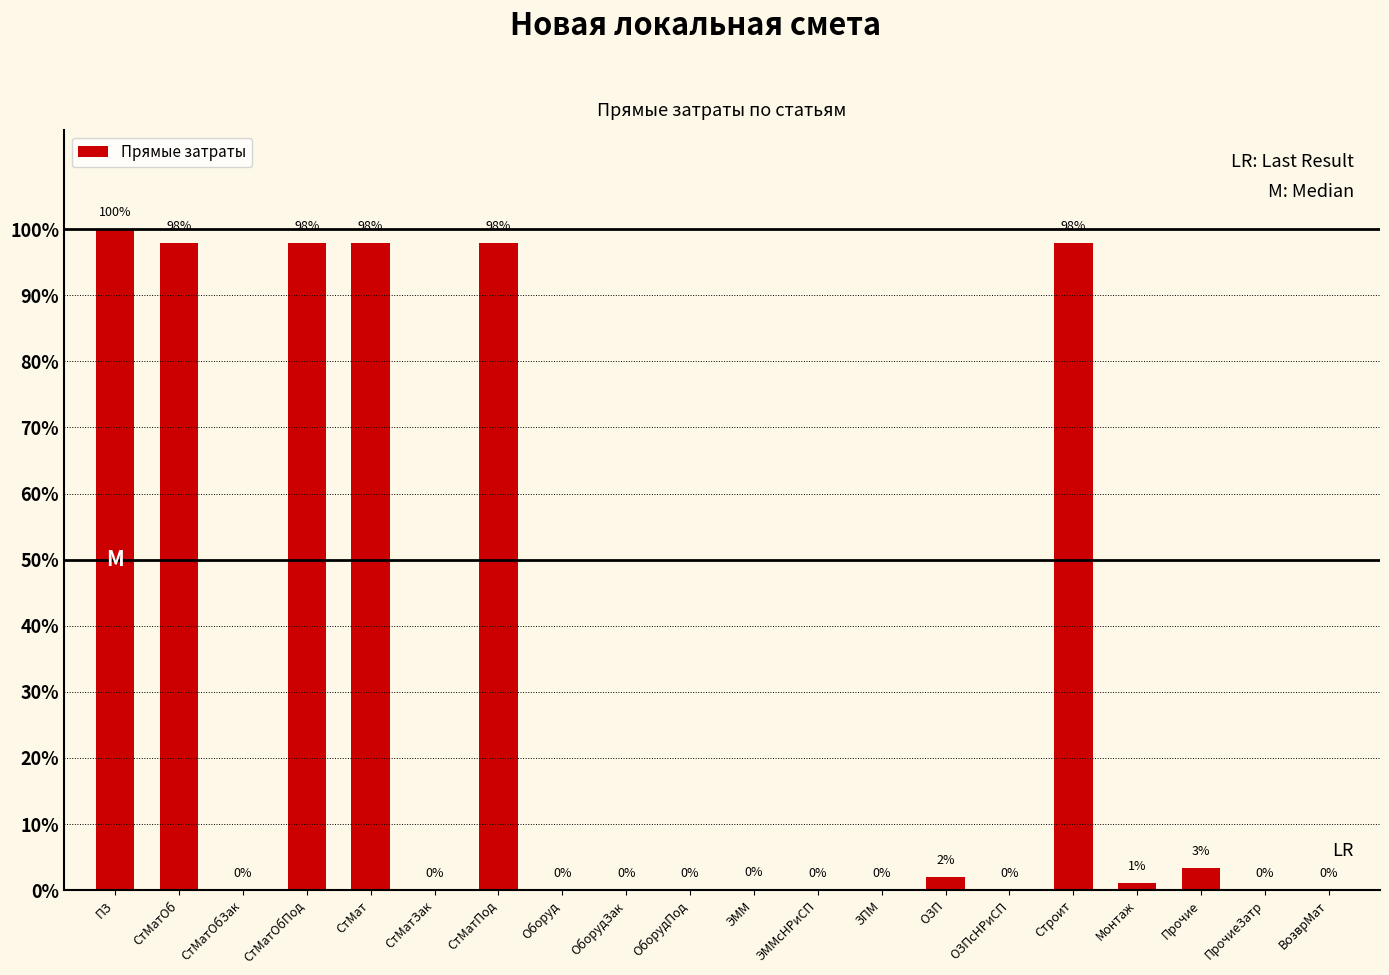

How many series are shown in this chart?

1